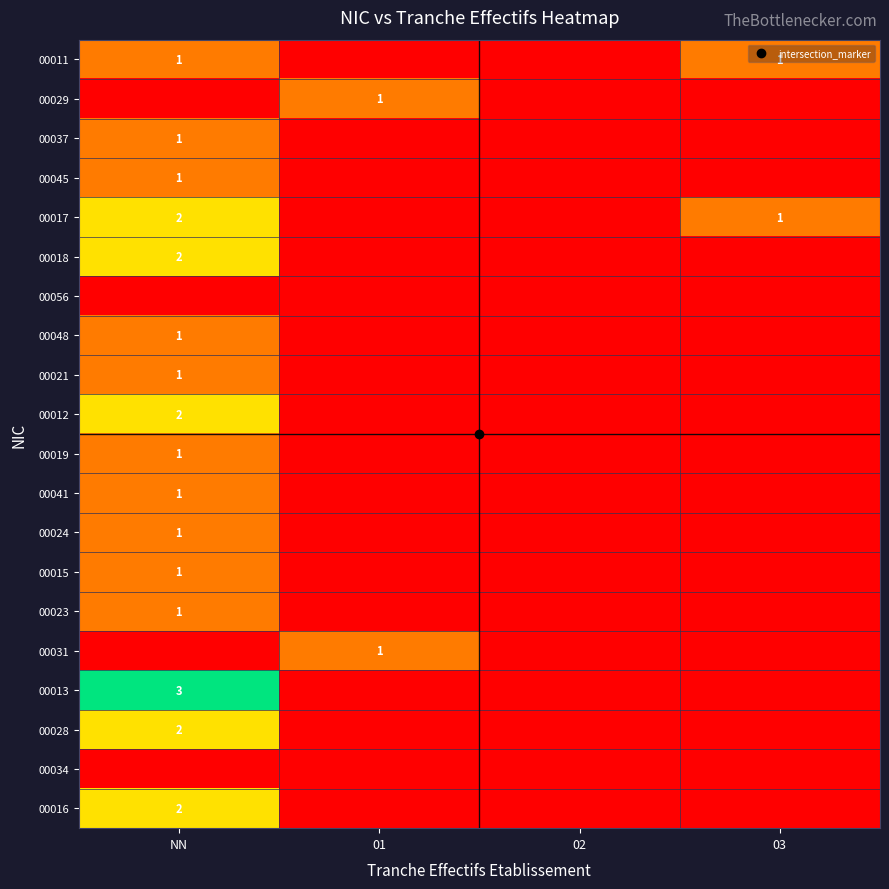

What value does the 00041 series have at NN?

1